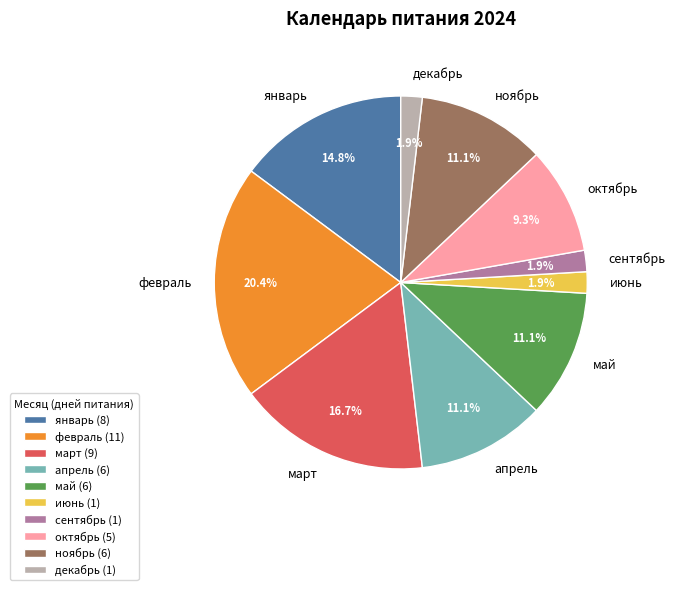

To the nearest percent, what is the combined percentage of май and апрель?

22%